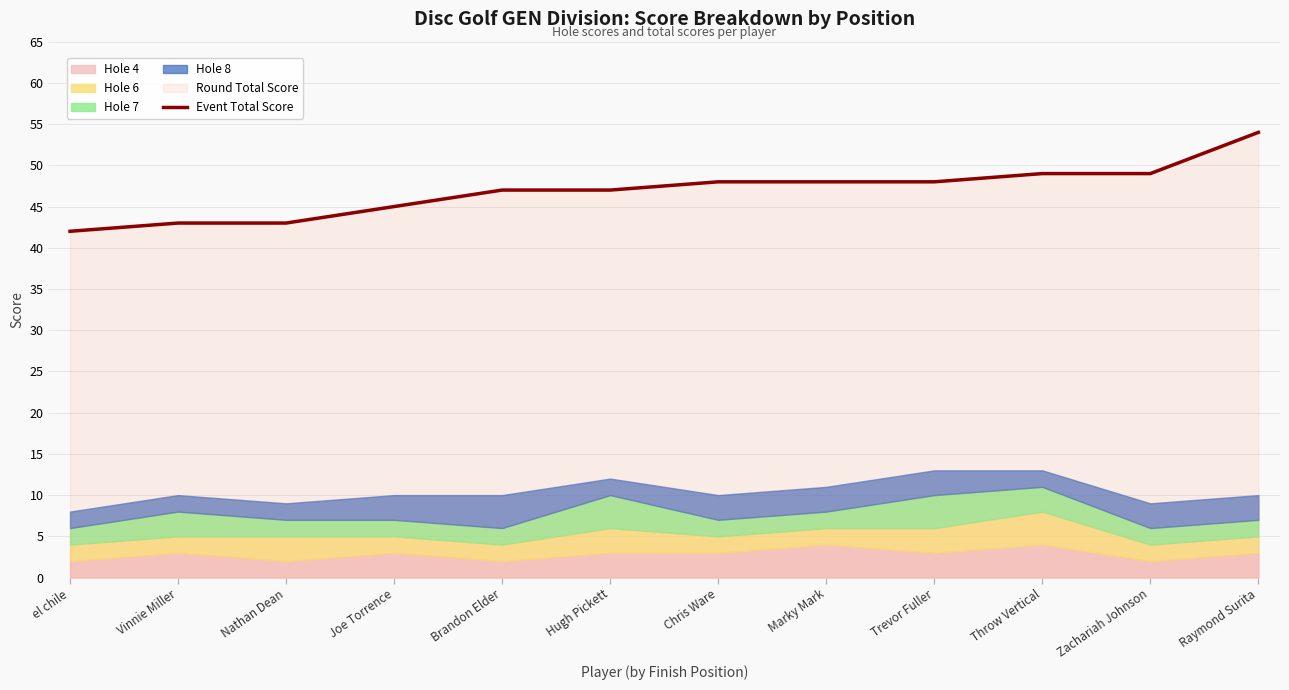

True or false: Event Total Score has a value of 56 at el chile.

False